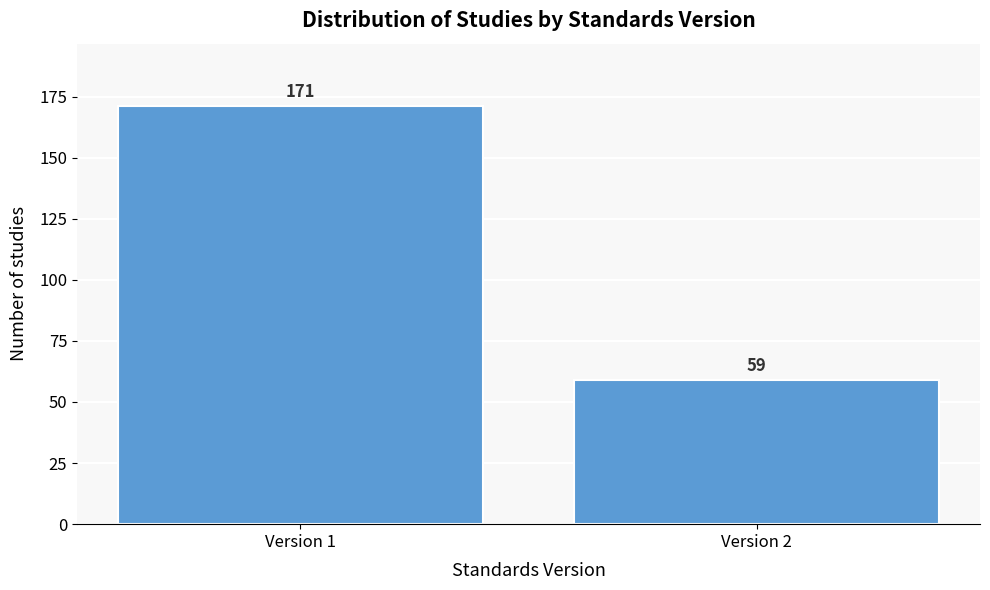

Reading left to right, list all the values displayed in this chart.

Version 1=171	Version 2=59